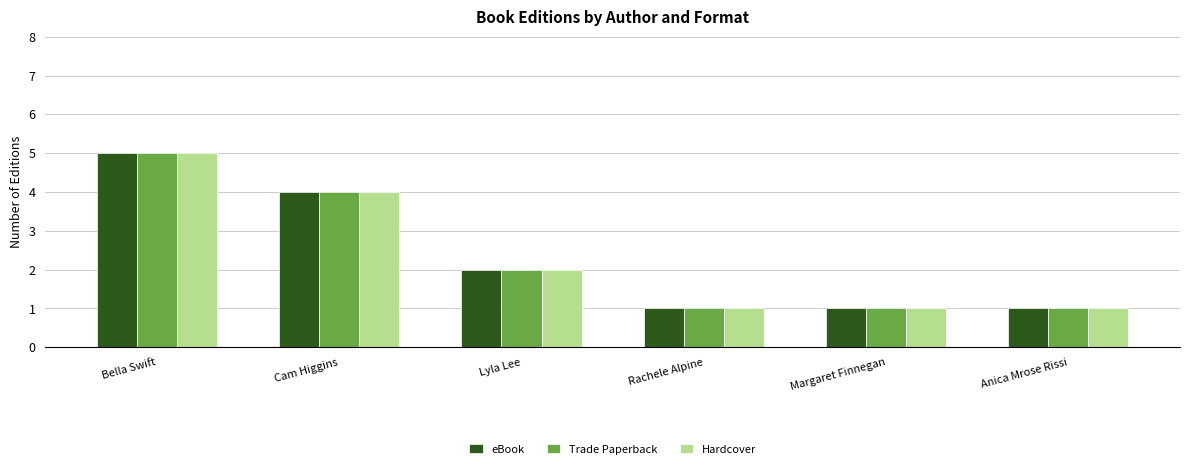

What is the lowest value of the Trade Paperback series?

1